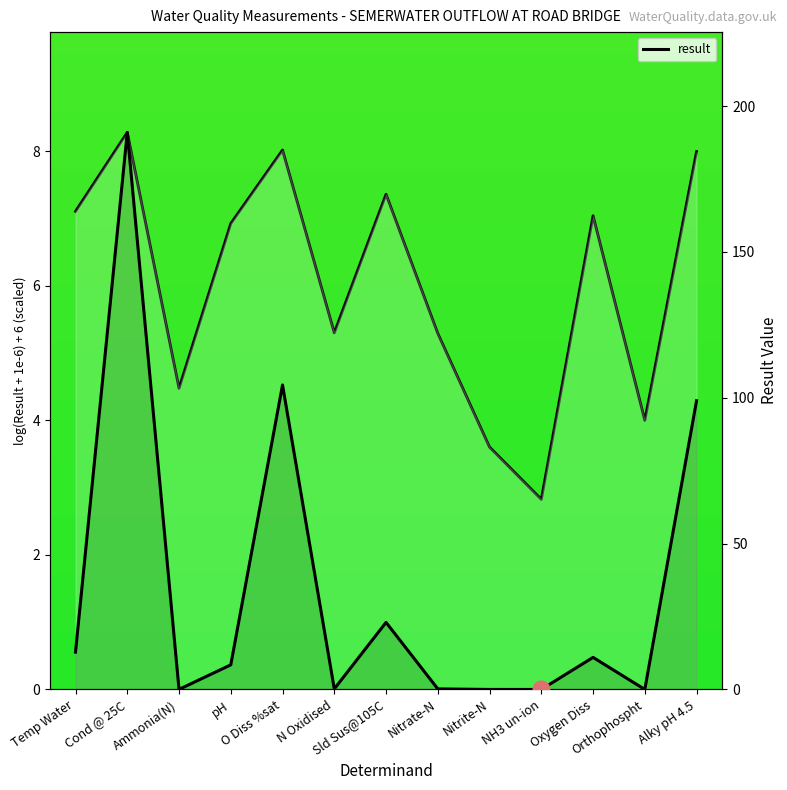

Rank the categories by value from highest to lowest.

Cond @ 25C, O Diss %sat, Alky pH 4.5, Sld Sus@105C, Temp Water, Oxygen Diss, pH, N Oxidised, Nitrate-N, Ammonia(N), Orthophospht, Nitrite-N, NH3 un-ion